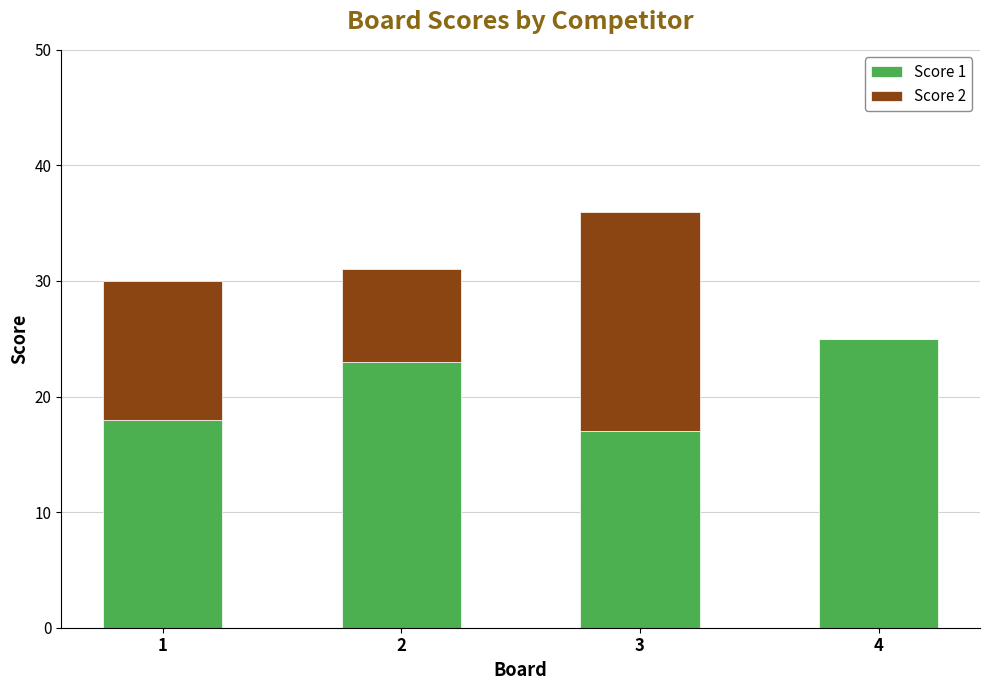

True or false: Score 1 has a value of 8 at 4.

False